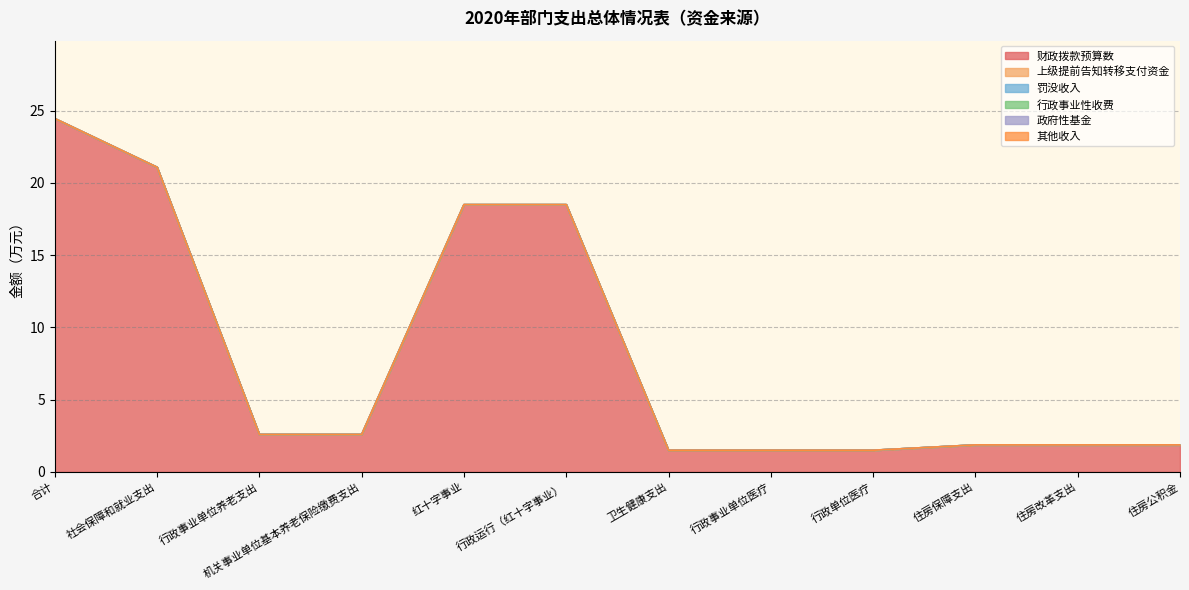

At how many categories does at least one series exceed 6?

4